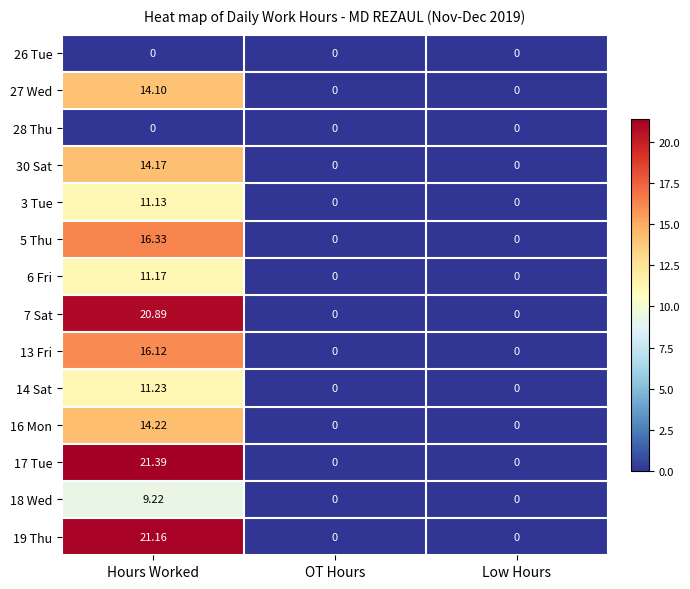

At which category is the sum across all series the highest?

Hours Worked